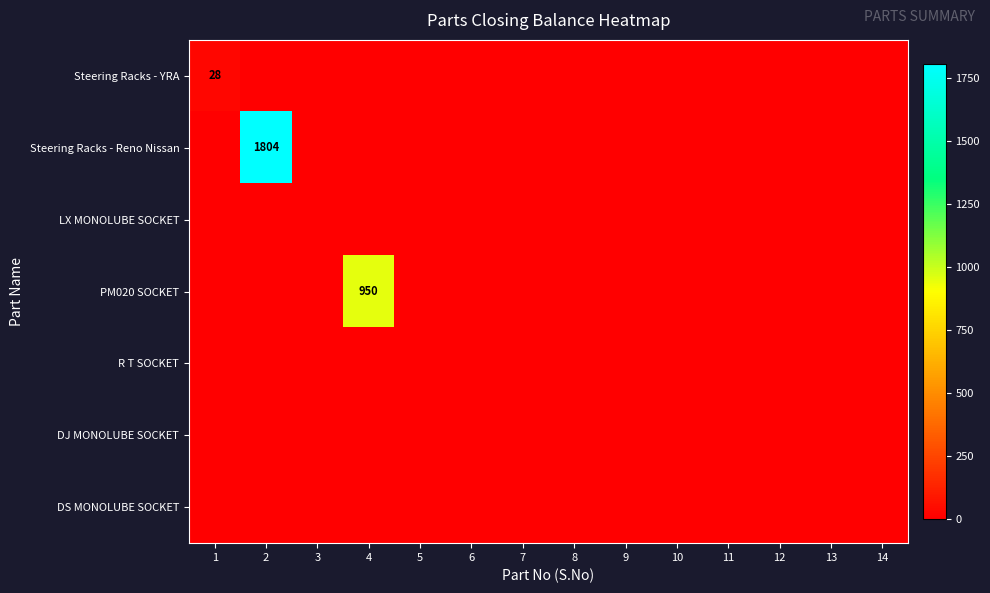

Rank the series at 5 from highest to lowest value.

Steering Racks - YRA, Steering Racks - Reno Nissan, LX MONOLUBE SOCKET, PM020 SOCKET, R T SOCKET, DJ MONOLUBE SOCKET, DS MONOLUBE SOCKET